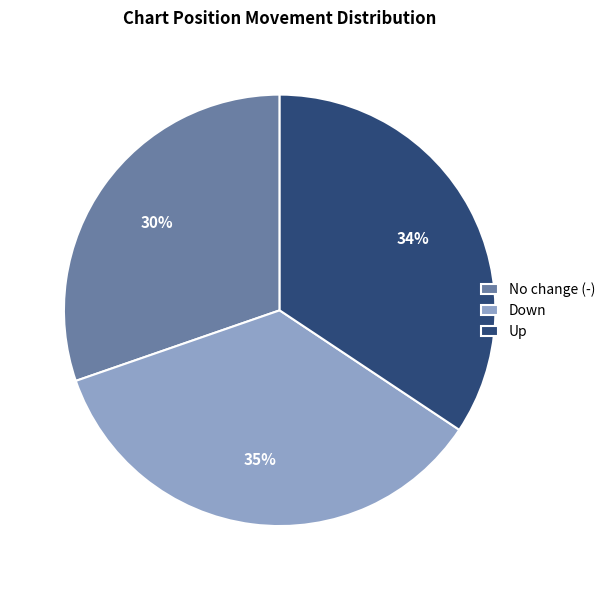

How many segments does this pie chart have?

3